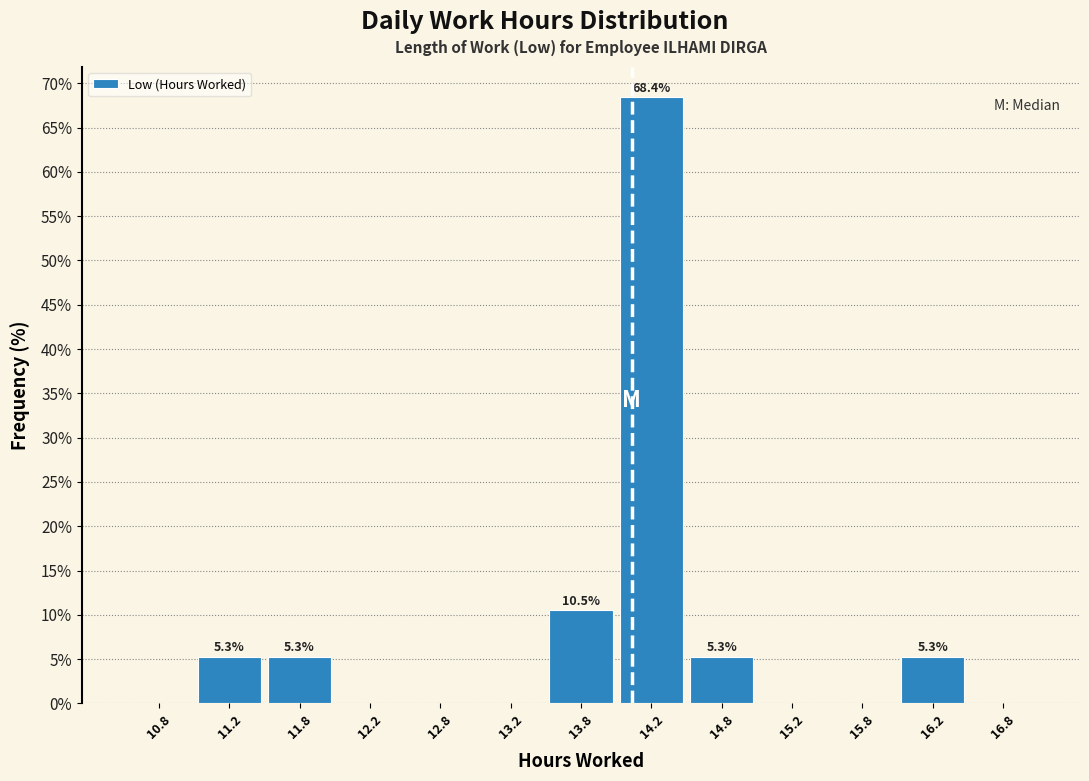

Which range on the x-axis has the tallest bar?

14.0 to 14.5